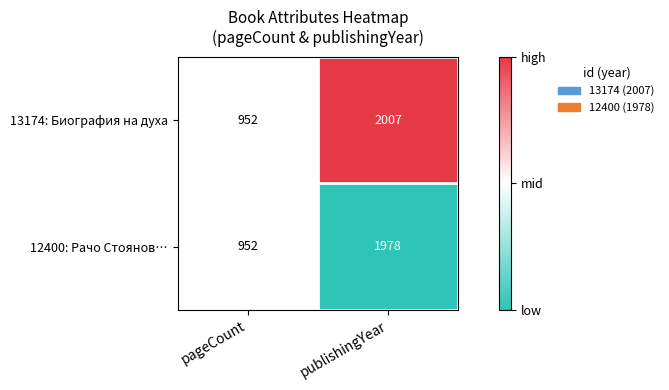

Reading left to right, extract all data points from this chart.

13174: Биография на духа: 952	2007
12400: Рачо Стоянов…: 952	1978